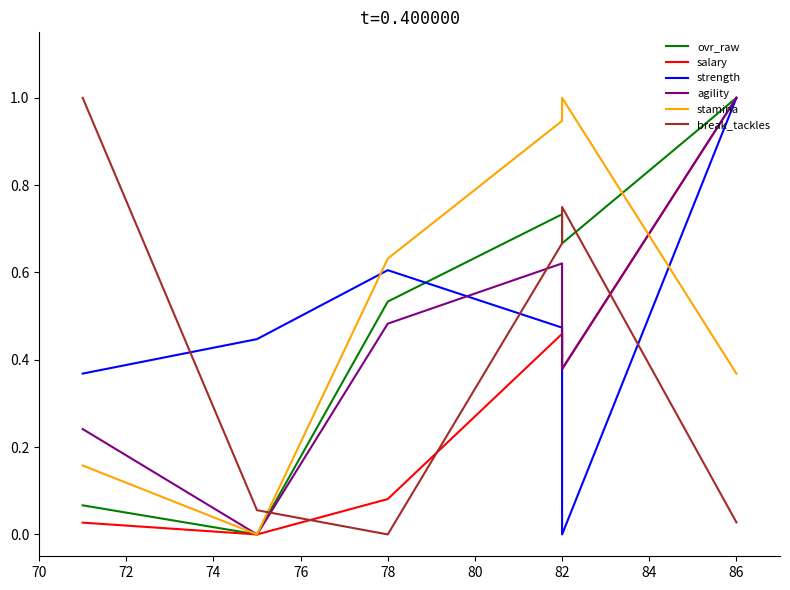

What is the difference between the maximum and minimum values in the agility series?

1.0